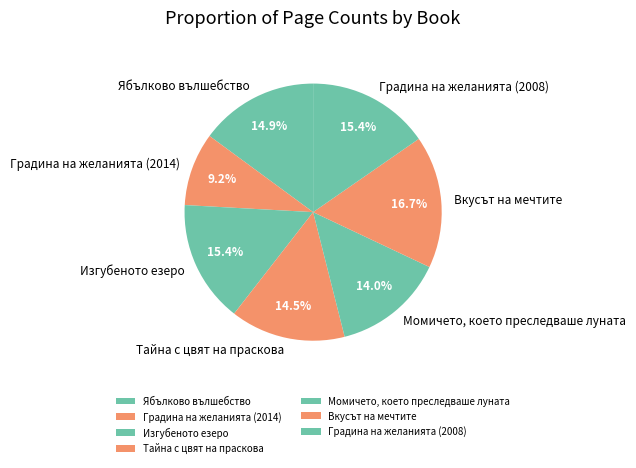

Which category has the smallest portion of the pie?

Градина на желанията (2014)